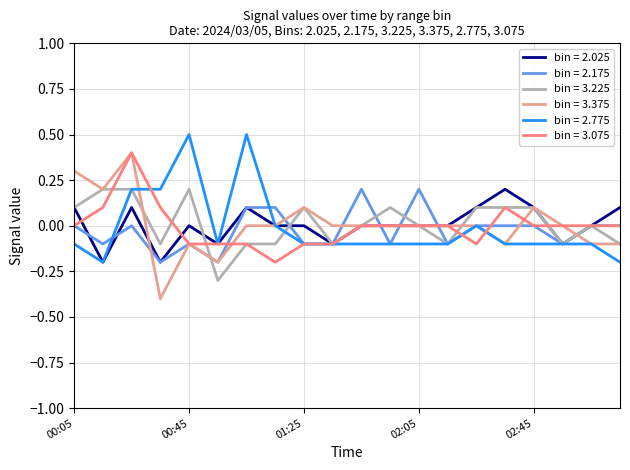

Which series has the largest range (max minus min)?

bin = 3.375